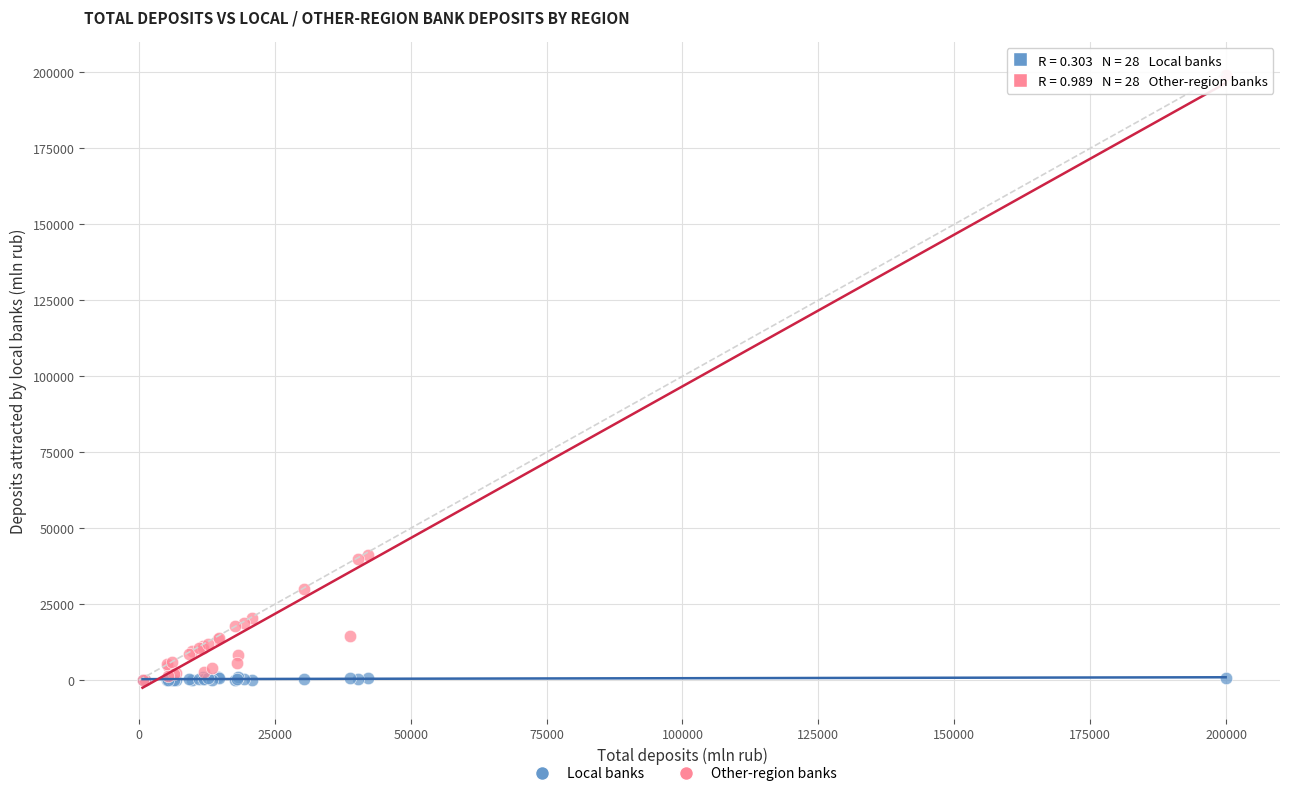

What are all the series names shown in the legend?

Local banks, Other-region banks